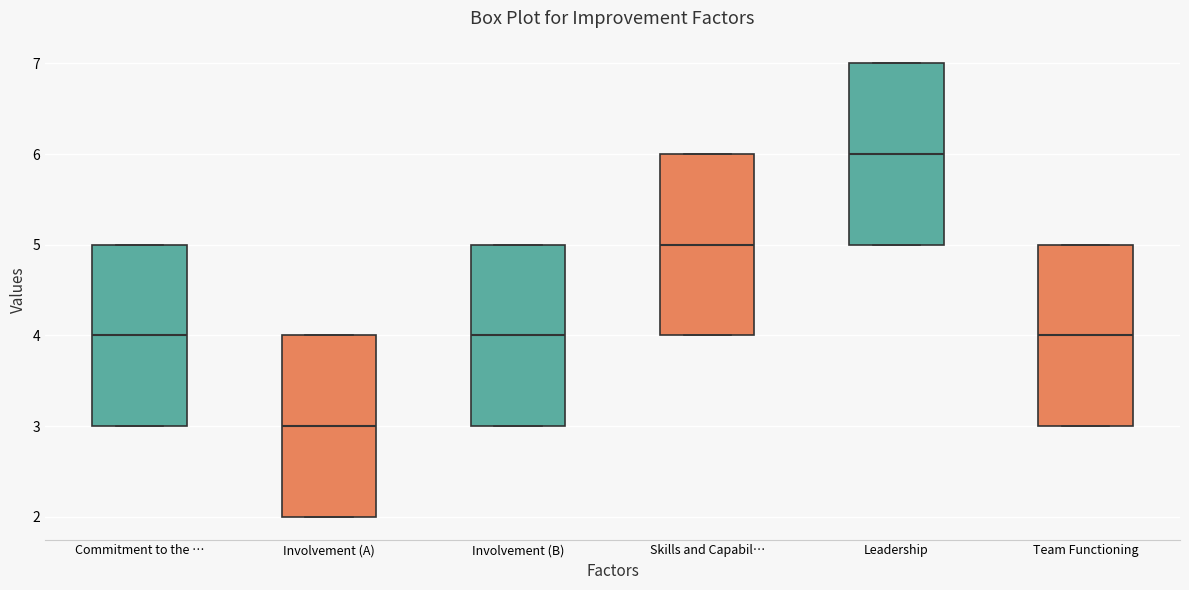

Where is the lower edge of the box for Involvement (B) on the y-axis? The values are not printed on the chart, so give them approximately, as read against the axis.

3